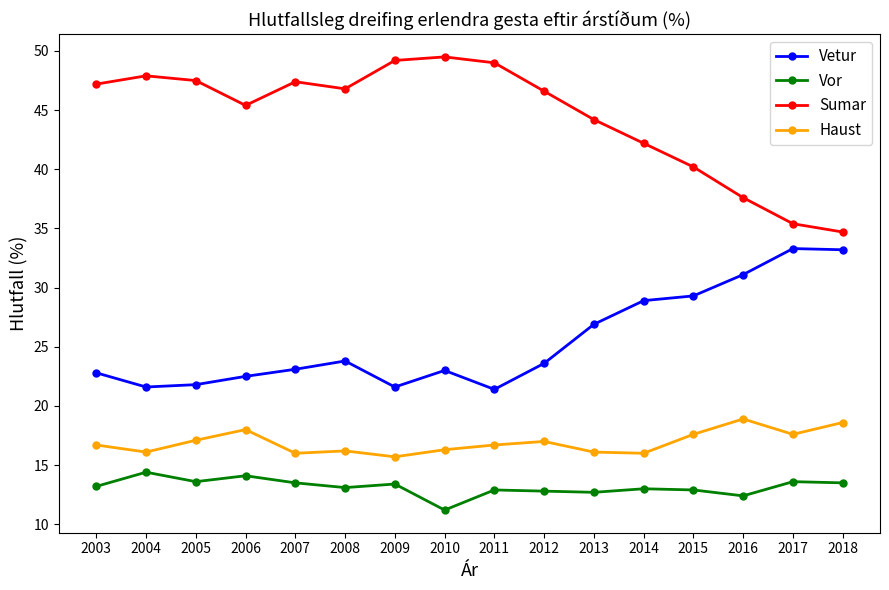

How many values in the Sumar series are below 46?

7